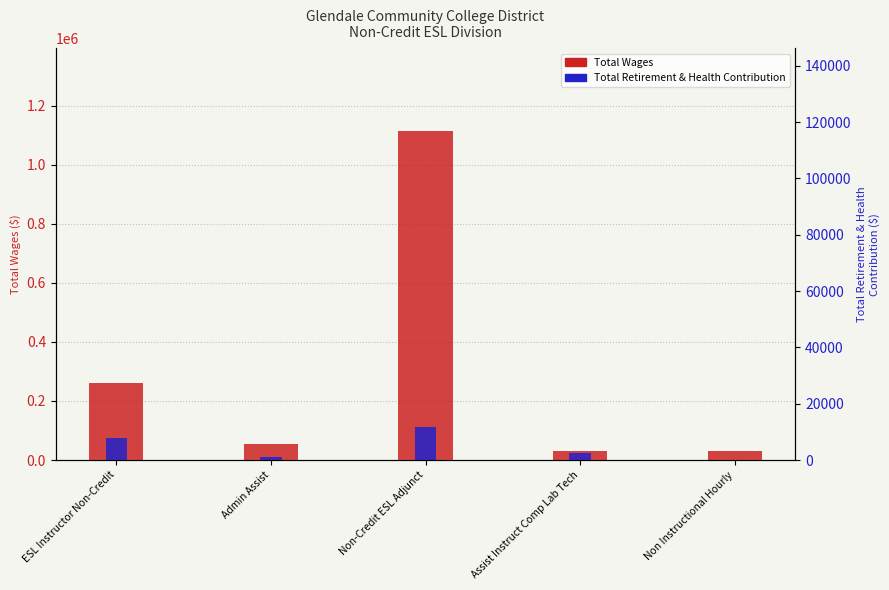

What is the average value of the Total Wages series?

298423